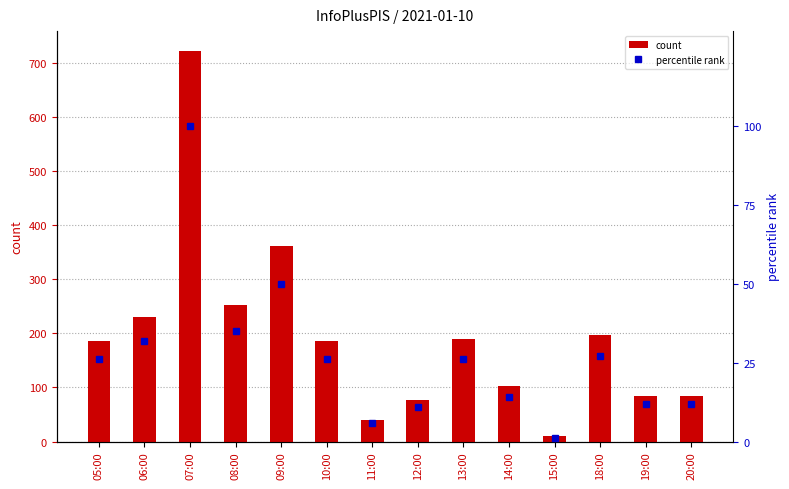

What is the label of the 12th bar from the left?

18:00